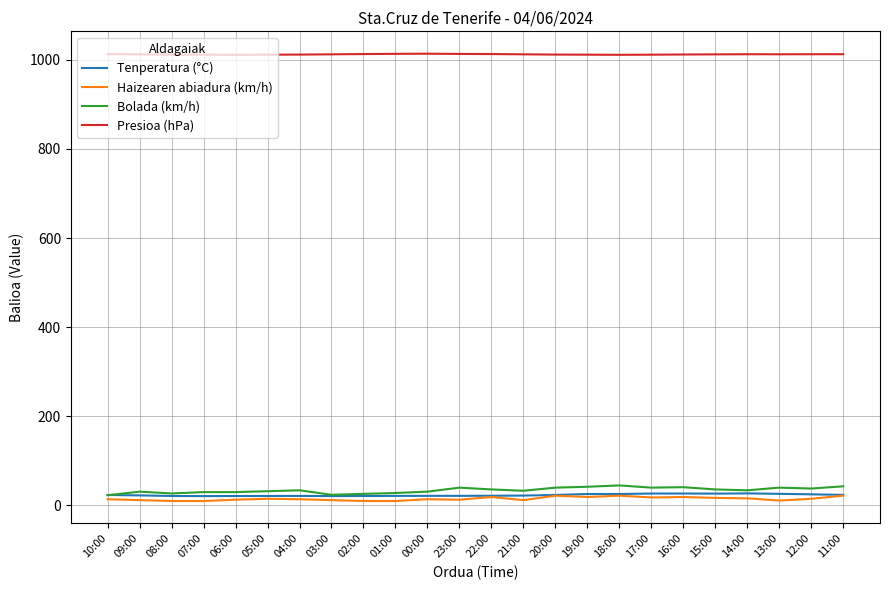

What is the sum of all Tenperatura (°C) values?

560.5